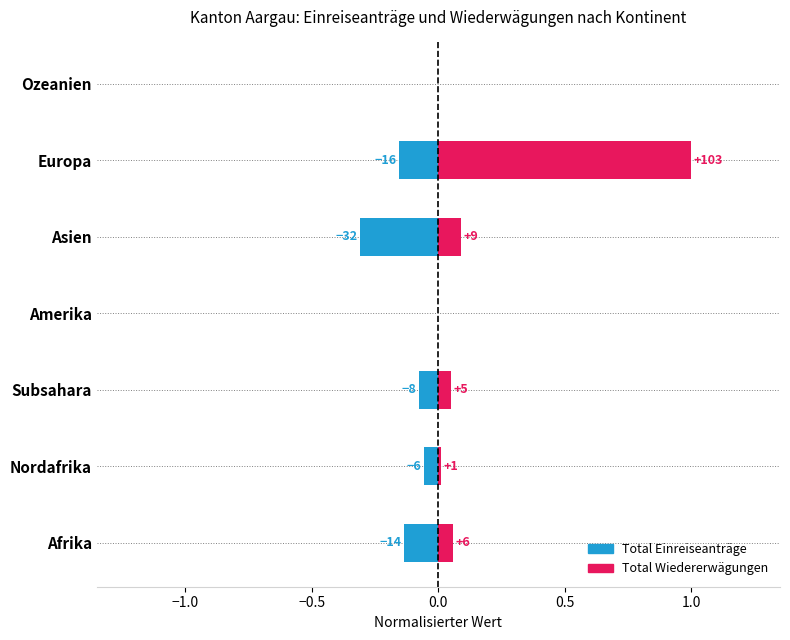

At how many categories does at least one series exceed 0?

5